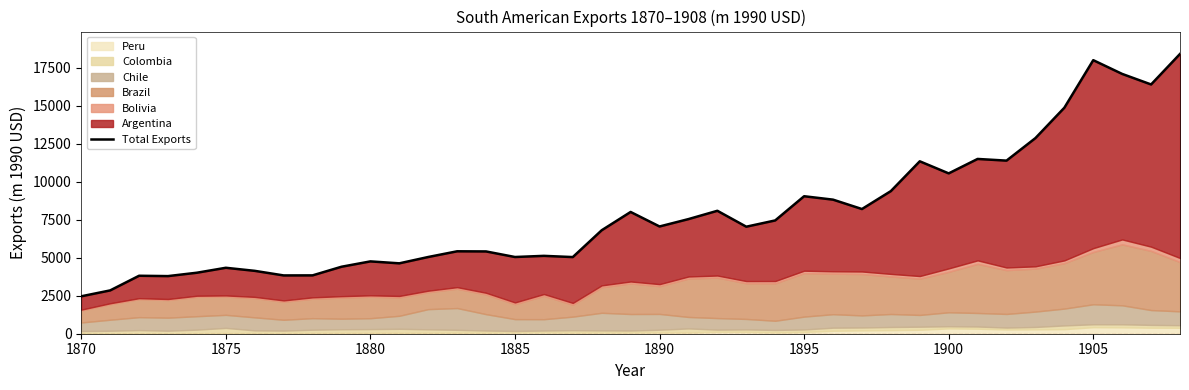

What is the average value?

7899.2